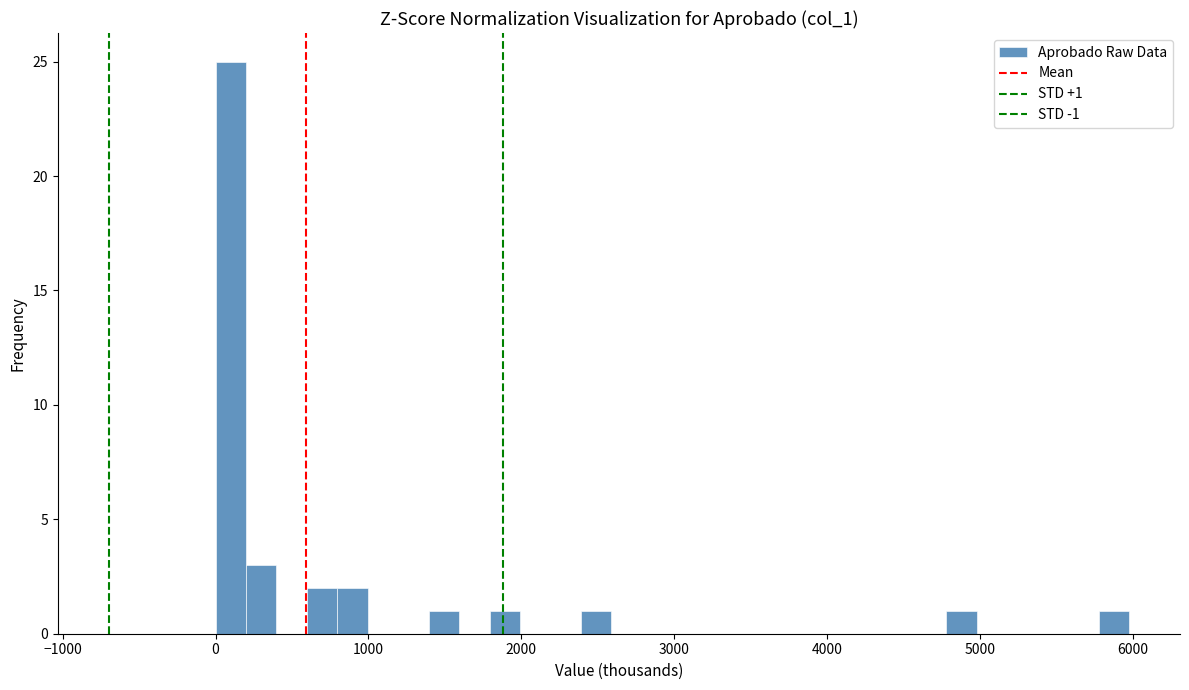

Read against the x-axis, roughly where is the centre of the tallest bar?

100